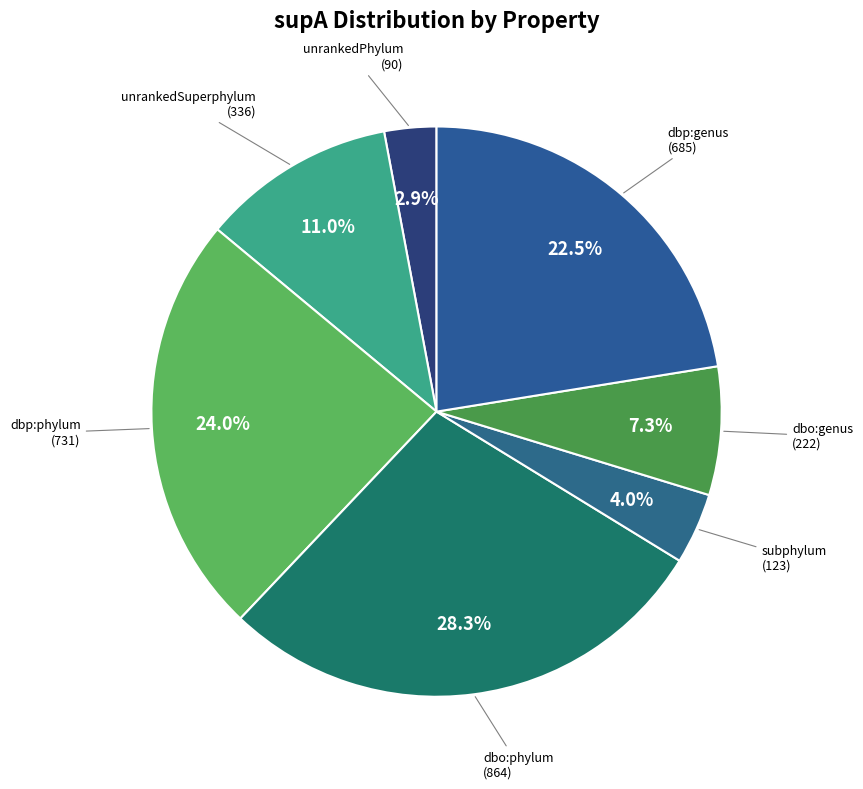

Count the number of slices in the pie.

7